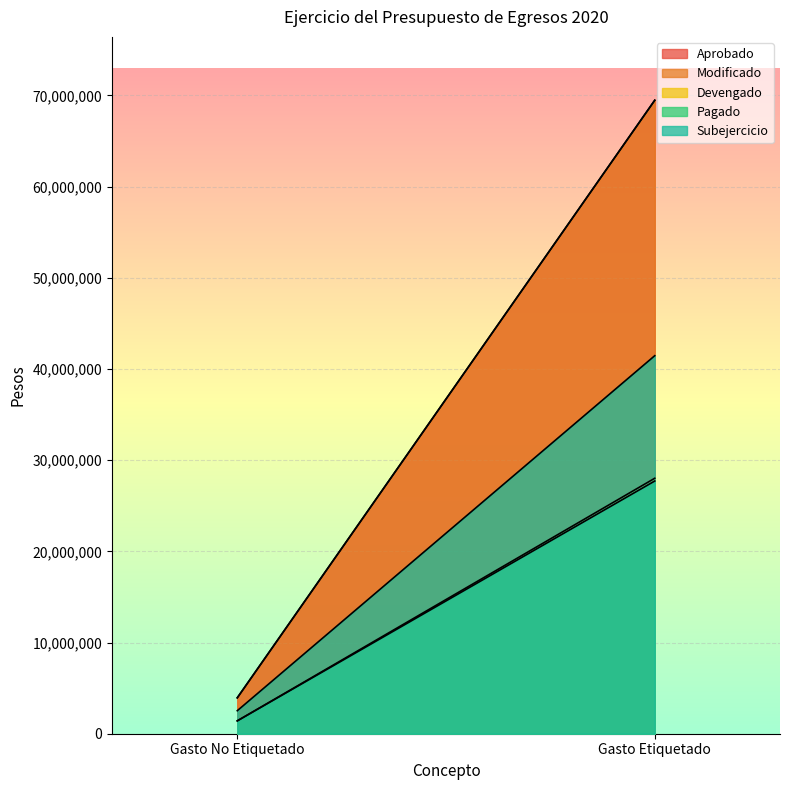

Which series has the largest total across all categories?

Aprobado